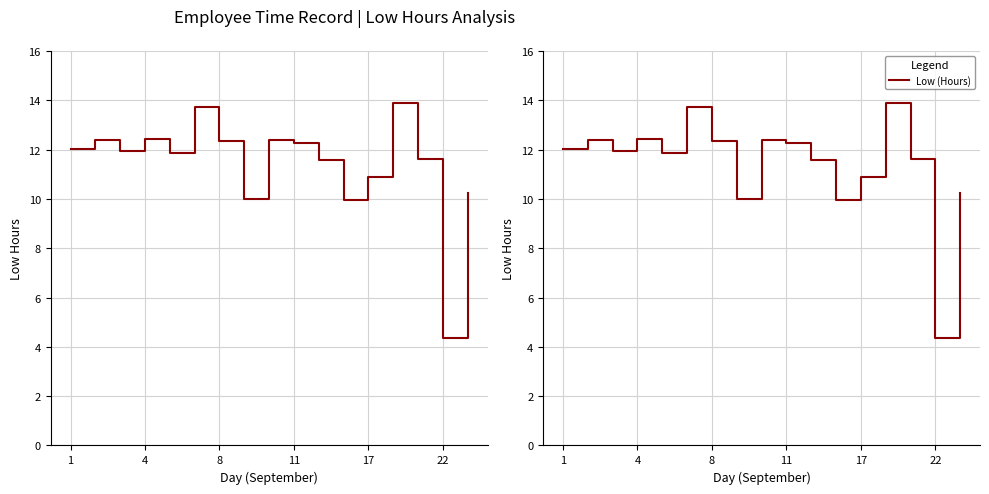

How many categories are shown in the chart?

17